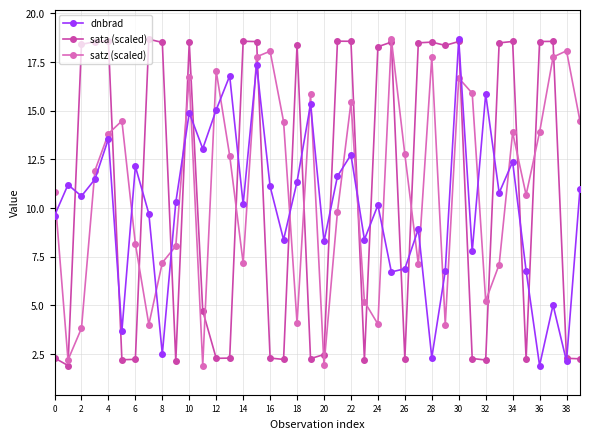

What is the greatest value displayed?

18.7